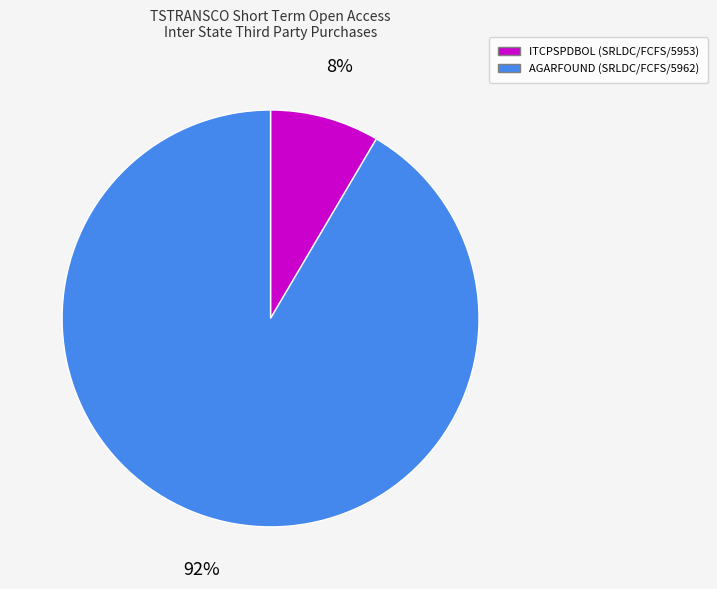

Rank the categories by value from lowest to highest.

ITCPSPDBOL (SRLDC/FCFS/5953), AGARFOUND (SRLDC/FCFS/5962)